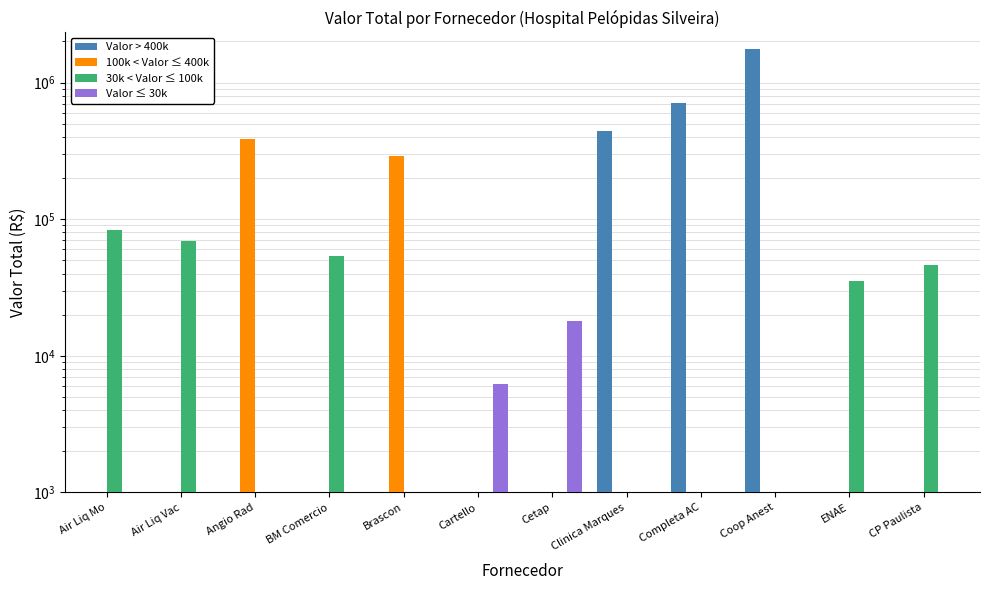

What is the label of the 3rd bar from the left?

Angio Rad